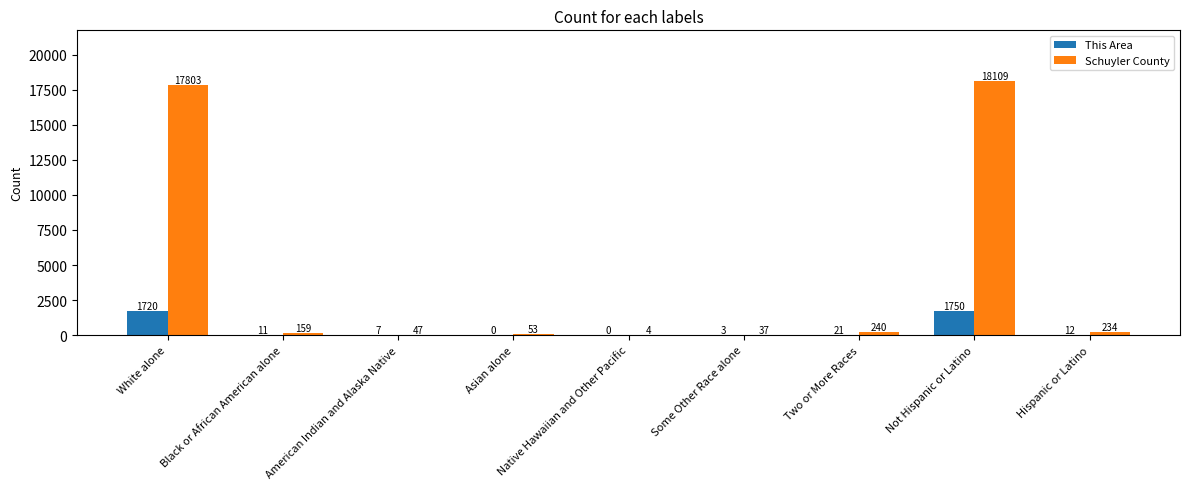

At which label does This Area reach its peak?

Not Hispanic or Latino